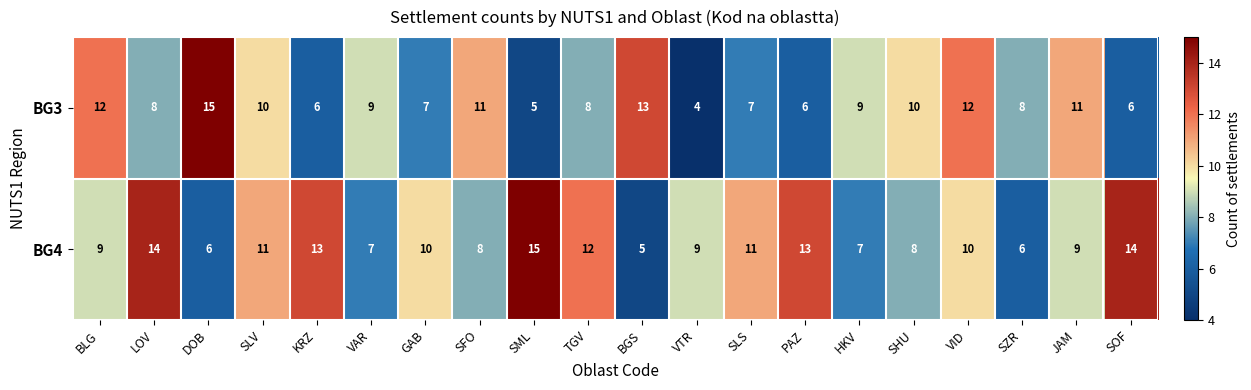

Where does the BG3 series first go above 9?

BLG